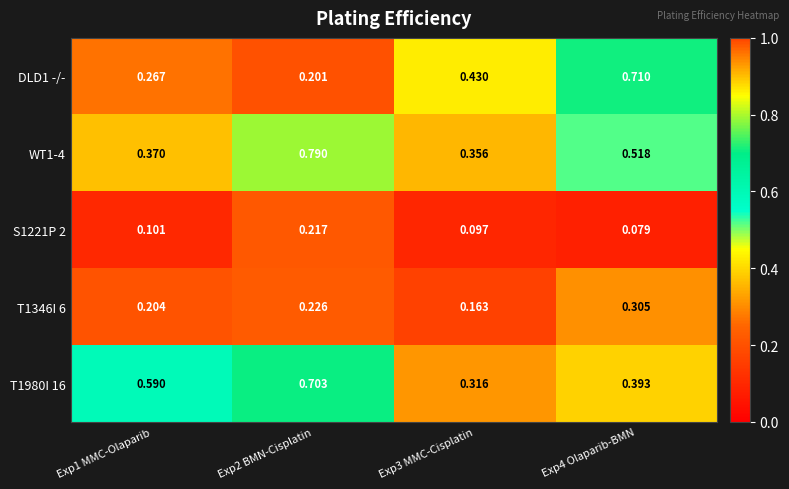

What is the difference between the highest and lowest values at Exp2 BMN-Cisplatin?

0.6